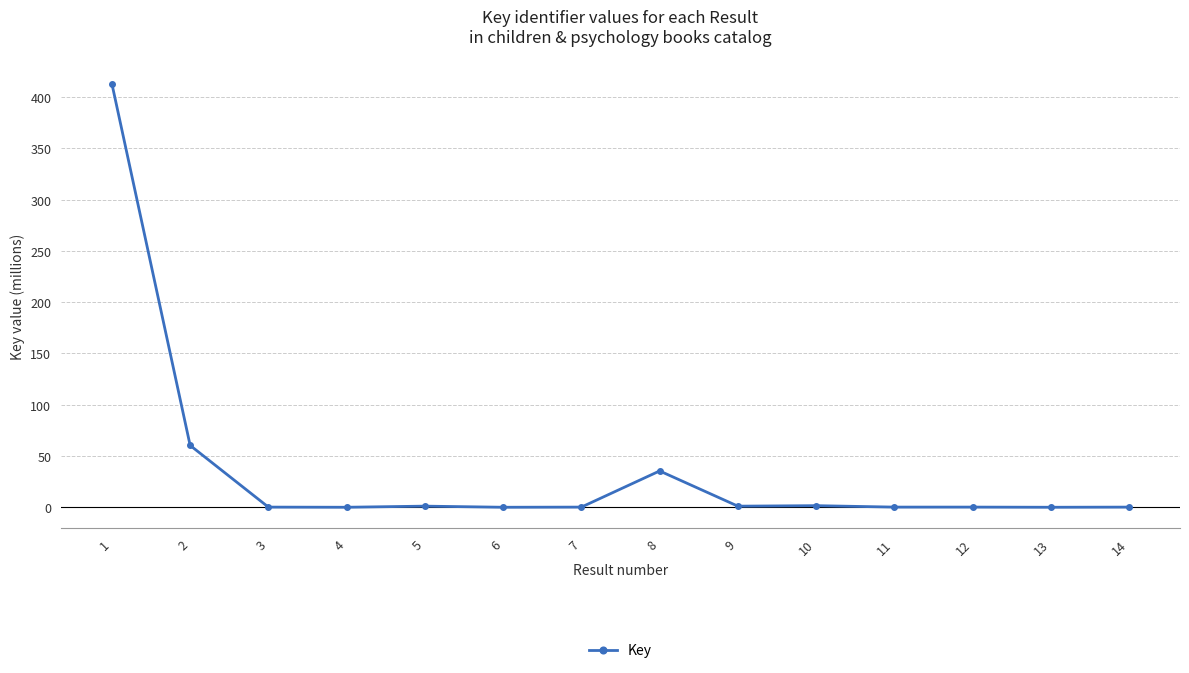

True or false: the data has more than 0 interior local peaks.

True